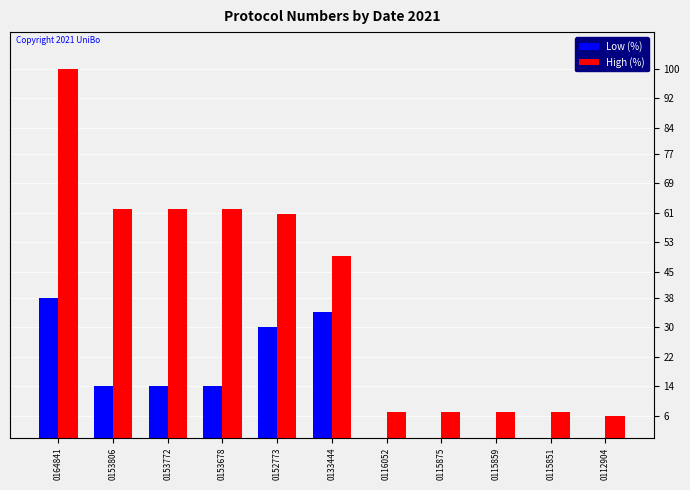

At how many categories does at least one series exceed 24?

6